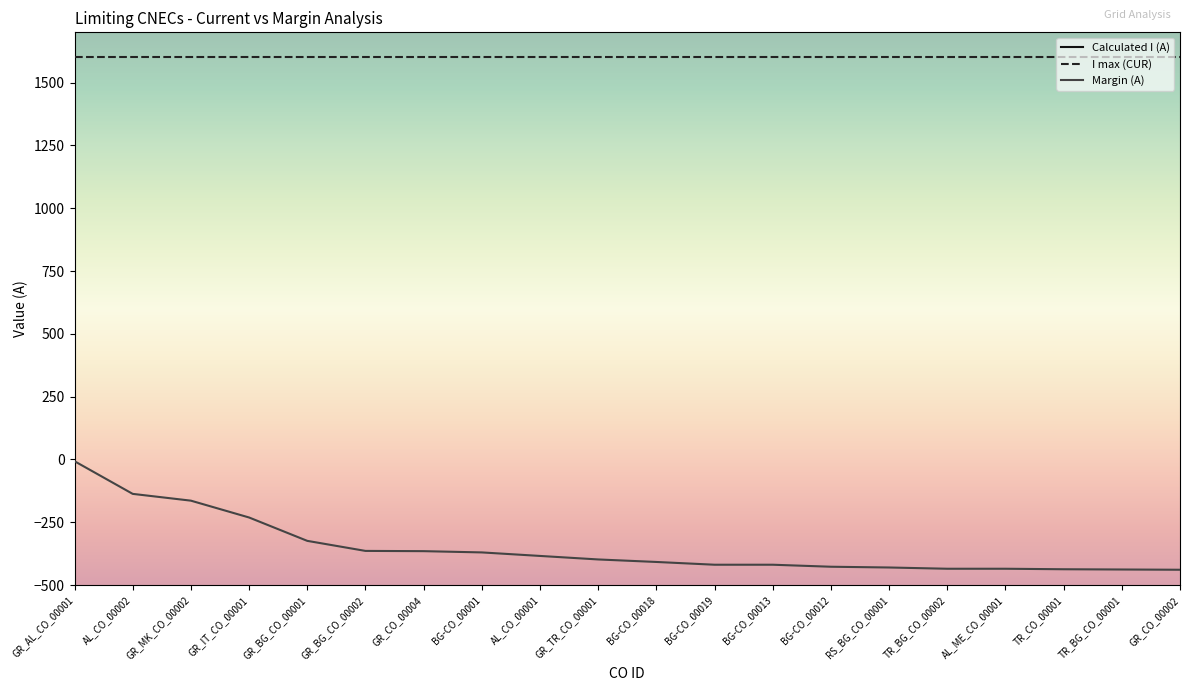

Is it true that Calculated I (A) equals -1202 at GR_TR_CO_00001?

True